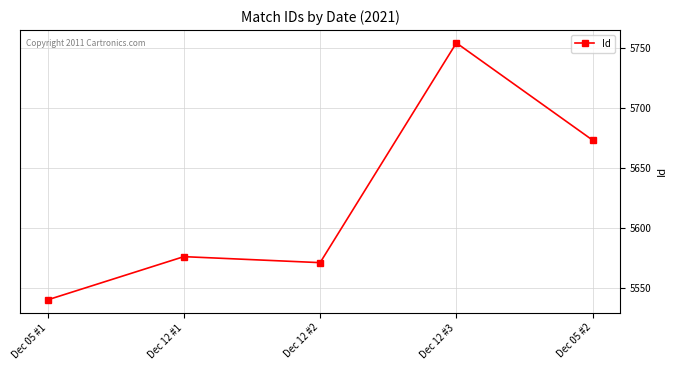

What is the greatest value displayed?

5754